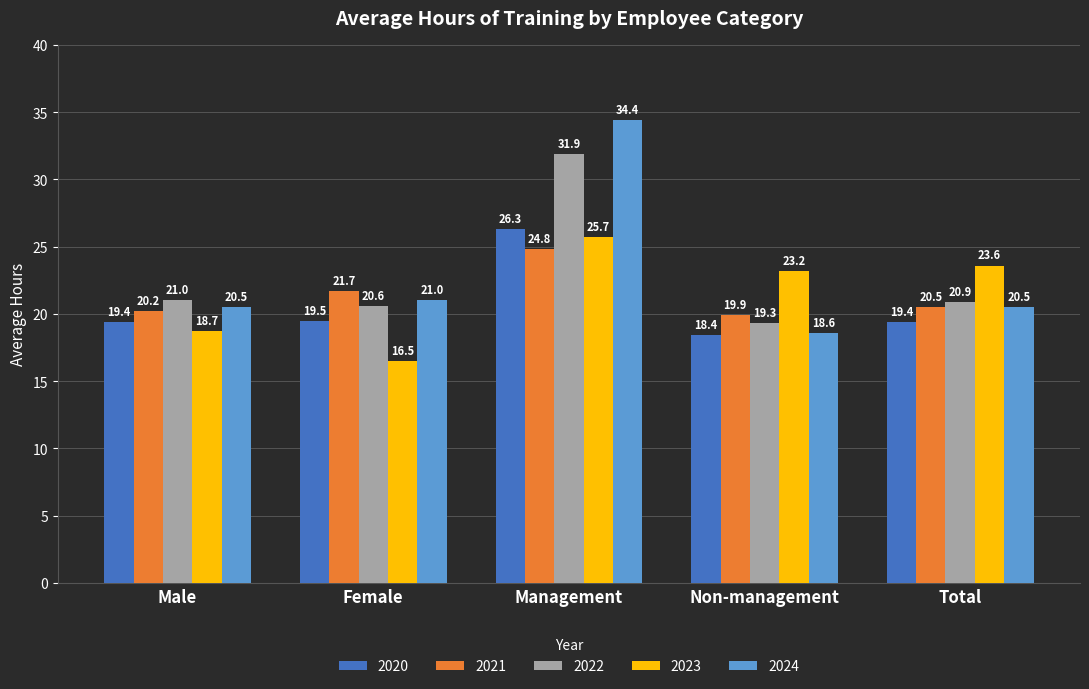

Are the bars grouped side by side (vs. stacked)?

Yes